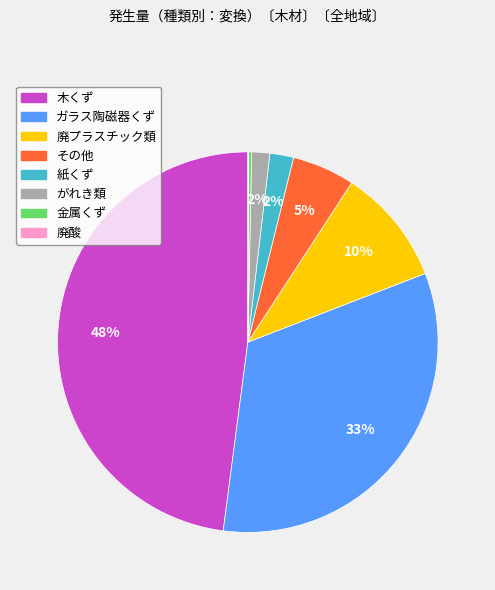

Which slice is the largest?

木くず